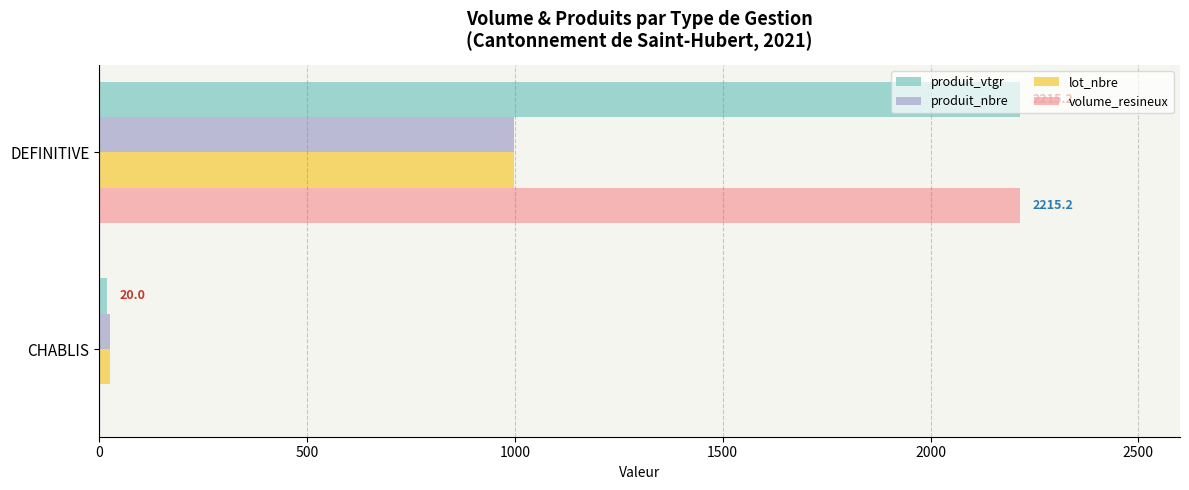

Which series changed the most between CHABLIS and DEFINITIVE?

volume_resineux